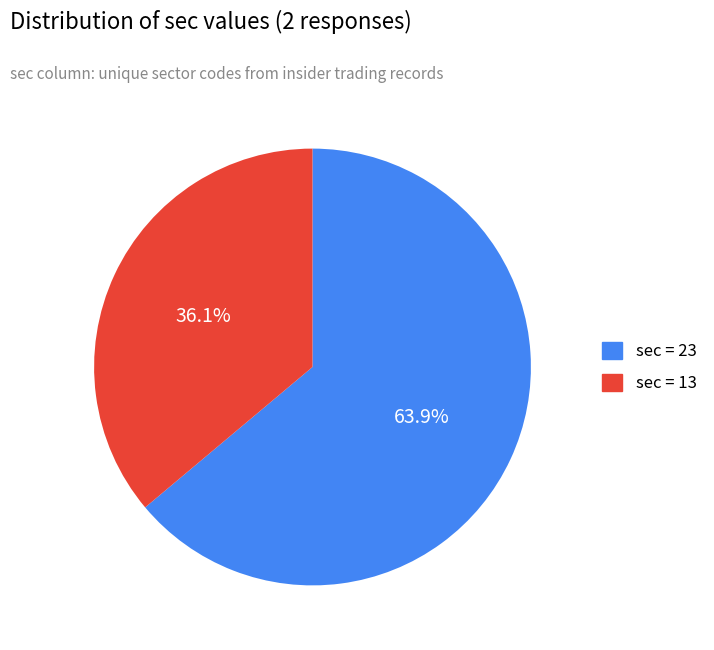

How many segments does this pie chart have?

2